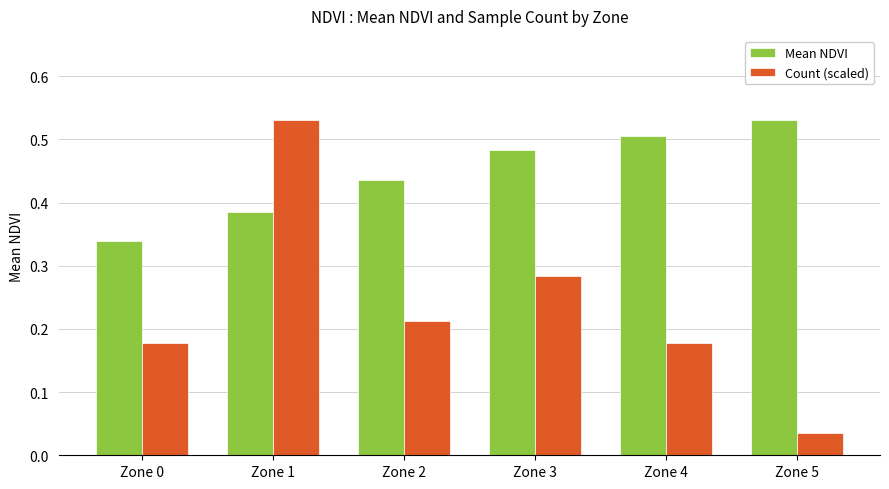

Which series has the largest total across all categories?

Mean NDVI